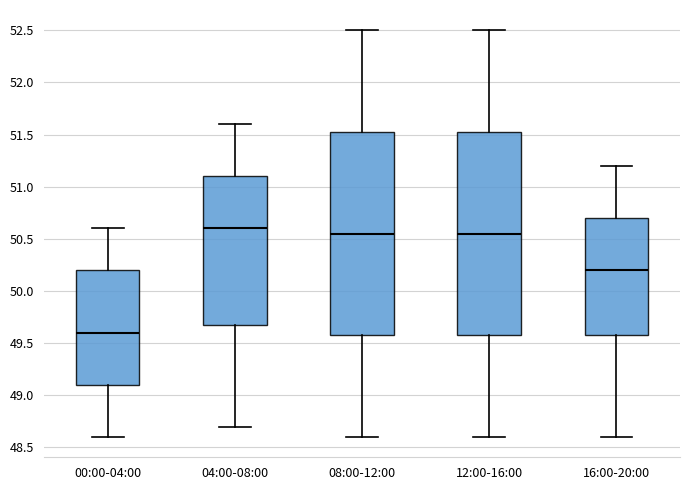

Where does the upper whisker of the box for 08:00-12:00 end on the y-axis? The values are not printed on the chart, so give them approximately, as read against the axis.

52.50